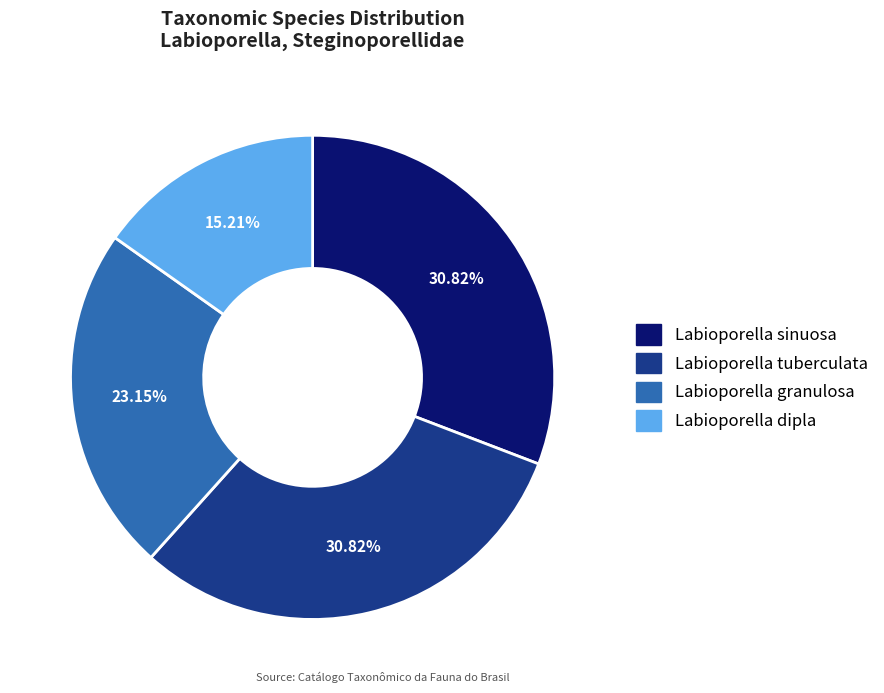

How many slices are in this pie chart?

4